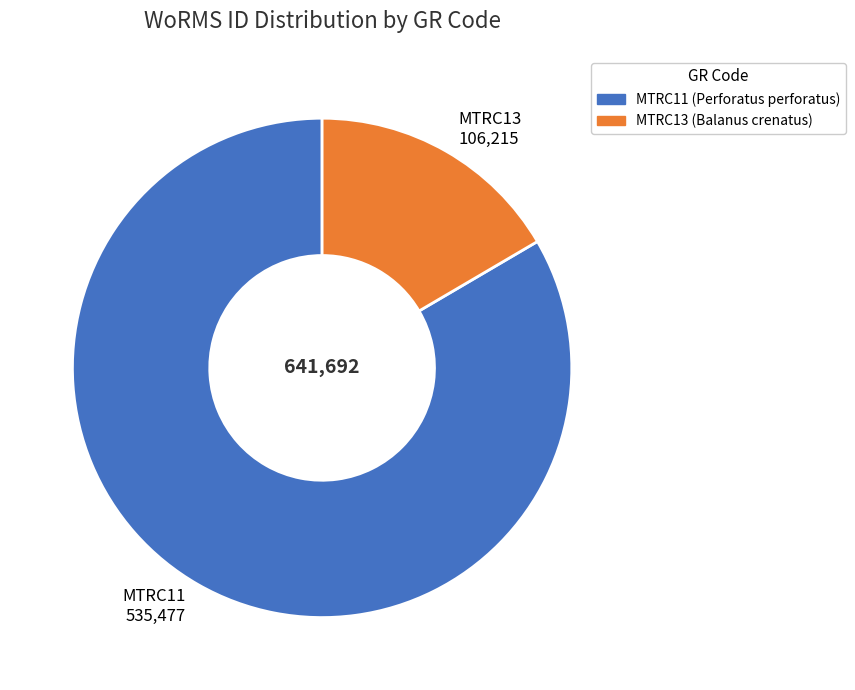

Is there a majority slice in this chart?

Yes